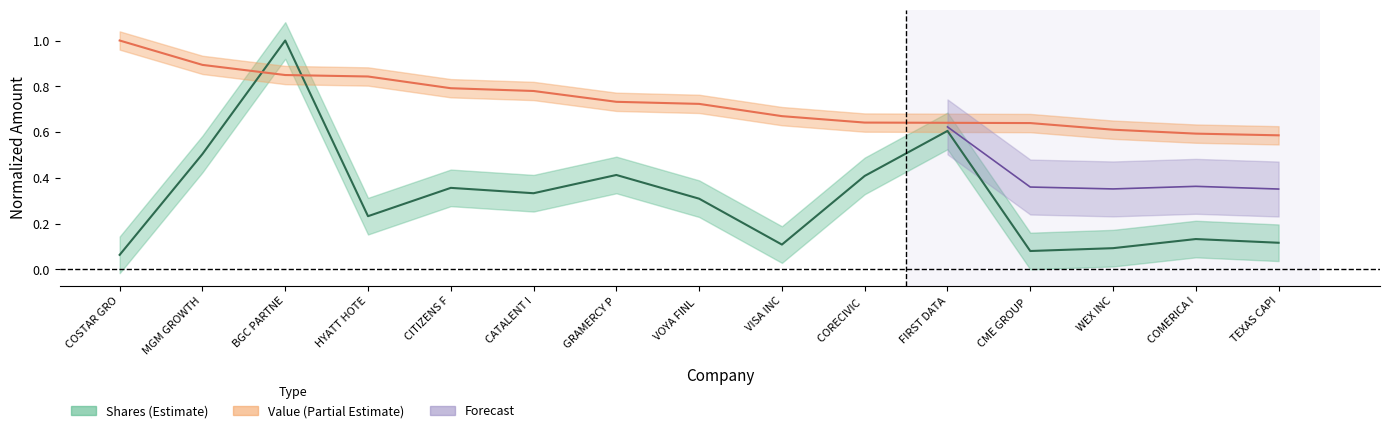

What is the value of the Value point at the 15th from the left?

0.6